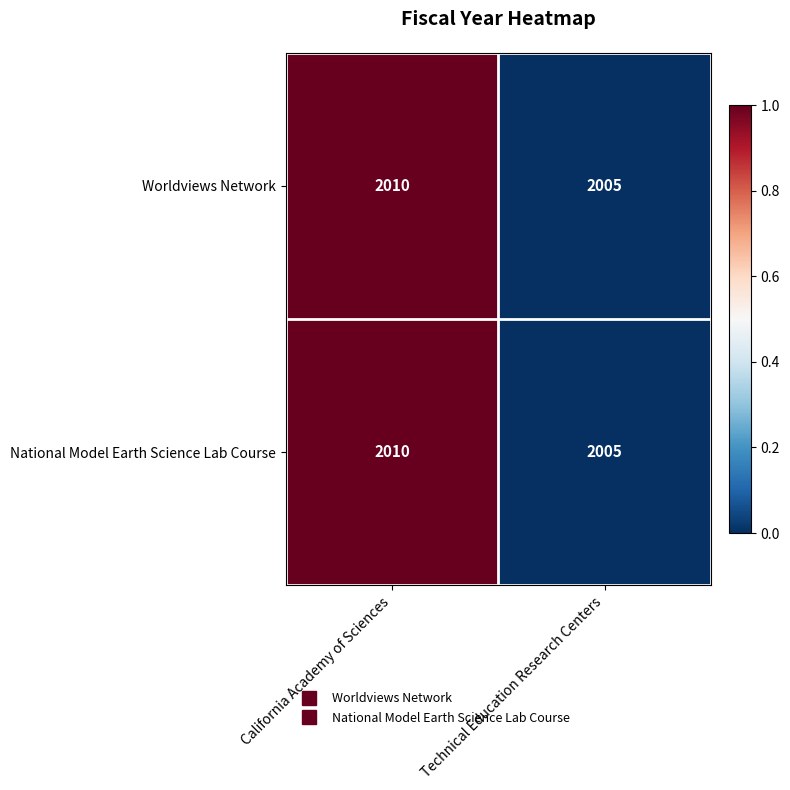

What is the difference between the Worldviews Network values at California Academy of Sciences and Technical Education Research Centers?

5